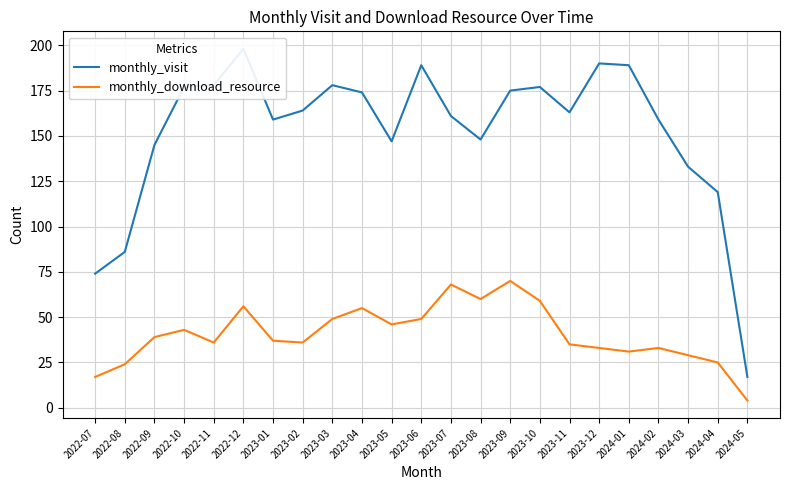

What is the difference between the maximum and minimum values in the monthly_visit series?

181